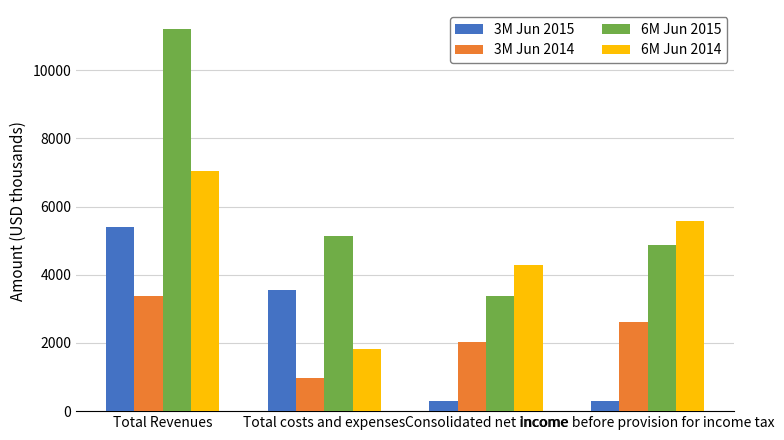

At Income before provision for income tax, list the series in order from smallest to largest.

3M Jun 2015, 3M Jun 2014, 6M Jun 2015, 6M Jun 2014